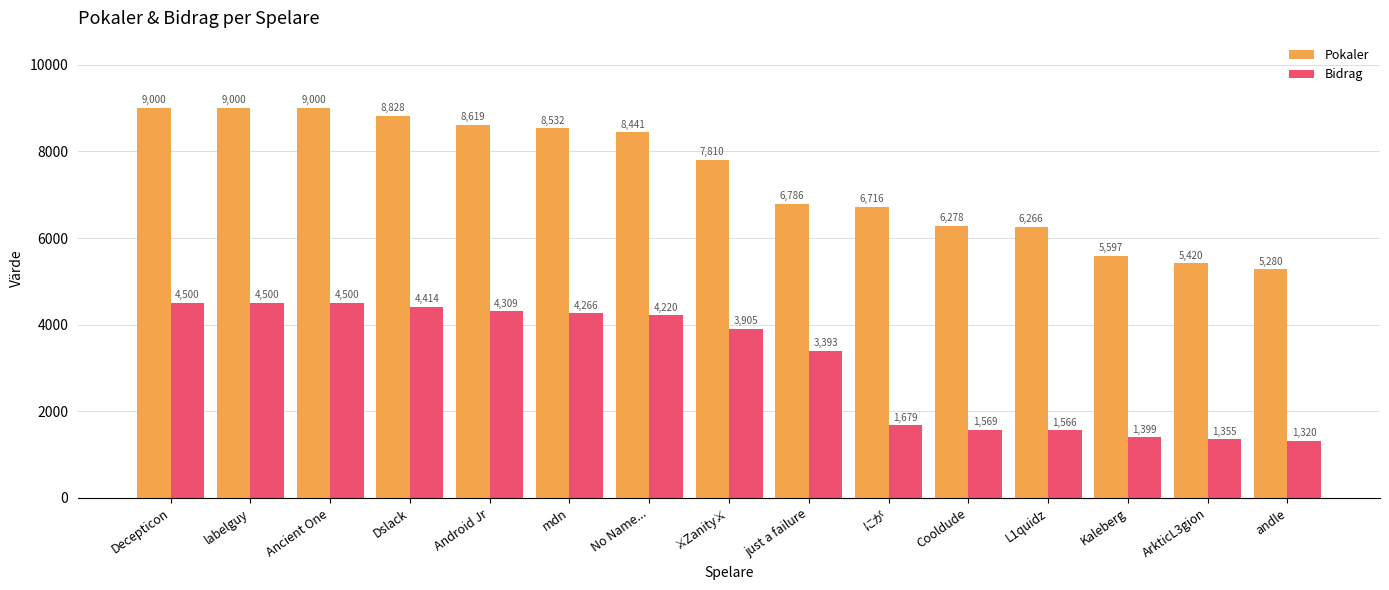

What is the difference between the Pokaler values at にが and Android Jr?

1903